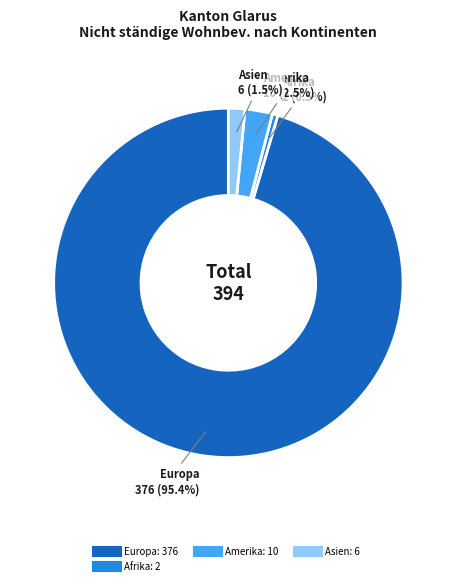

Is there a majority slice in this chart?

Yes